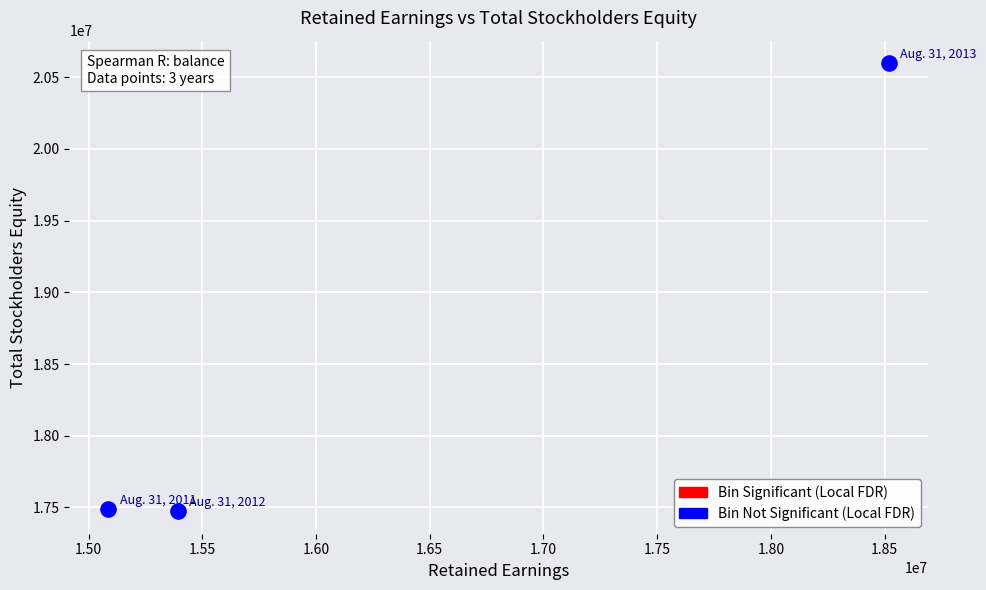

What is the range of X values (max minus min)?

3431000